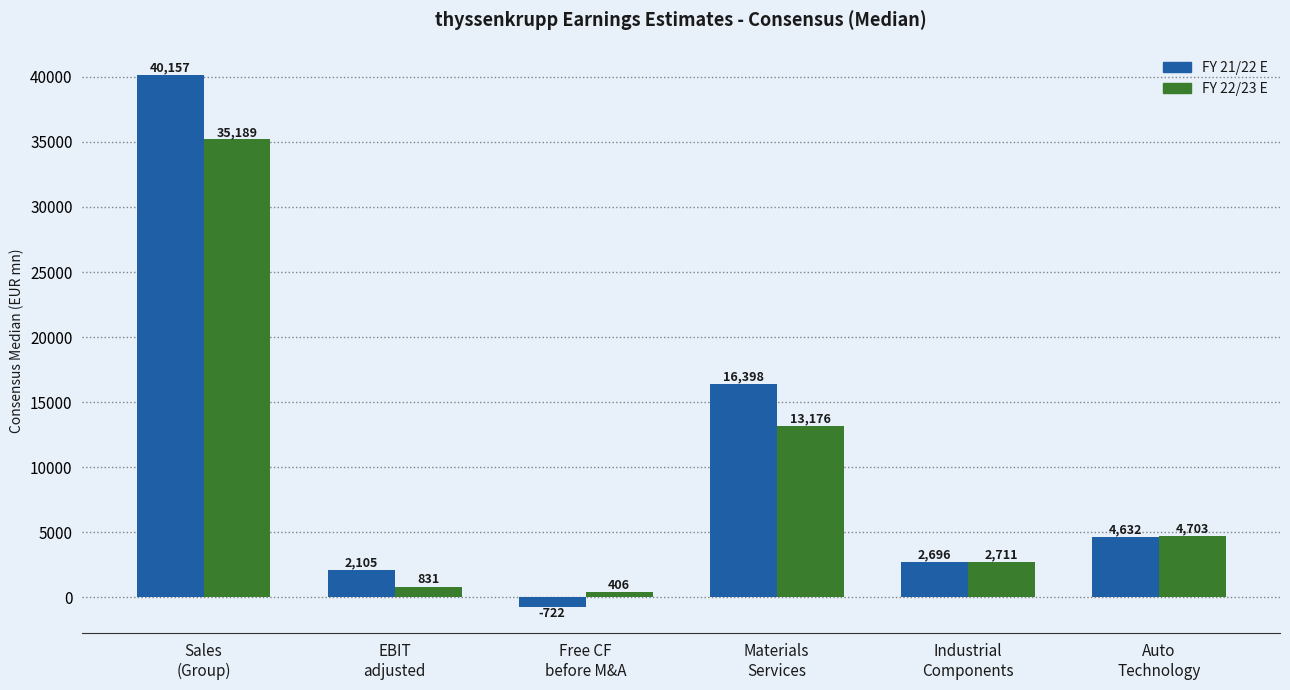

Rank the series at EBIT
adjusted from highest to lowest value.

FY 21/22 E, FY 22/23 E